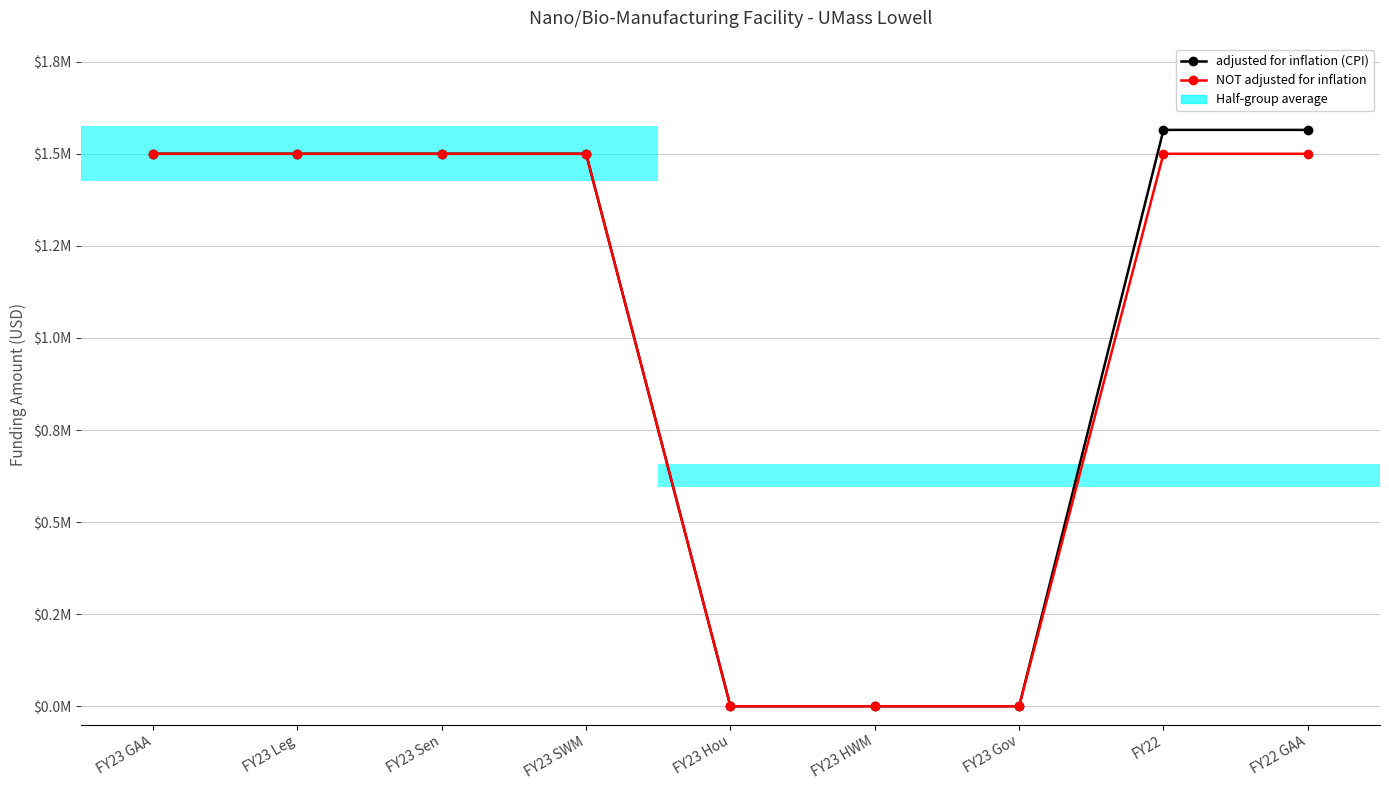

At how many categories does at least one series exceed 1029950?

6